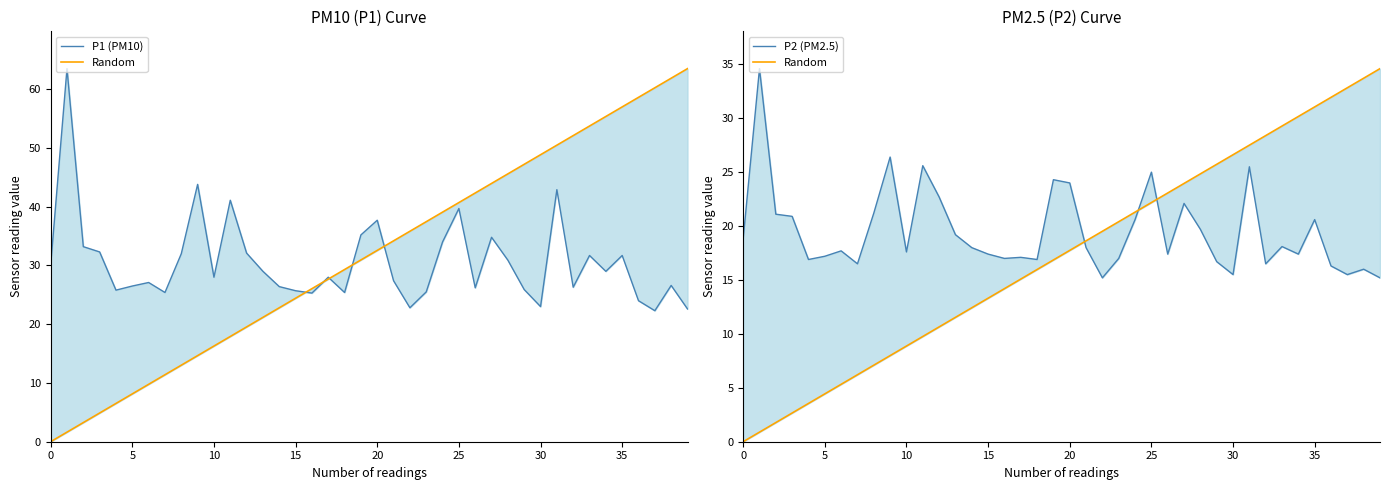

Is the value of P2 (PM2.5) at 33 greater than the value of Random at 31?

No